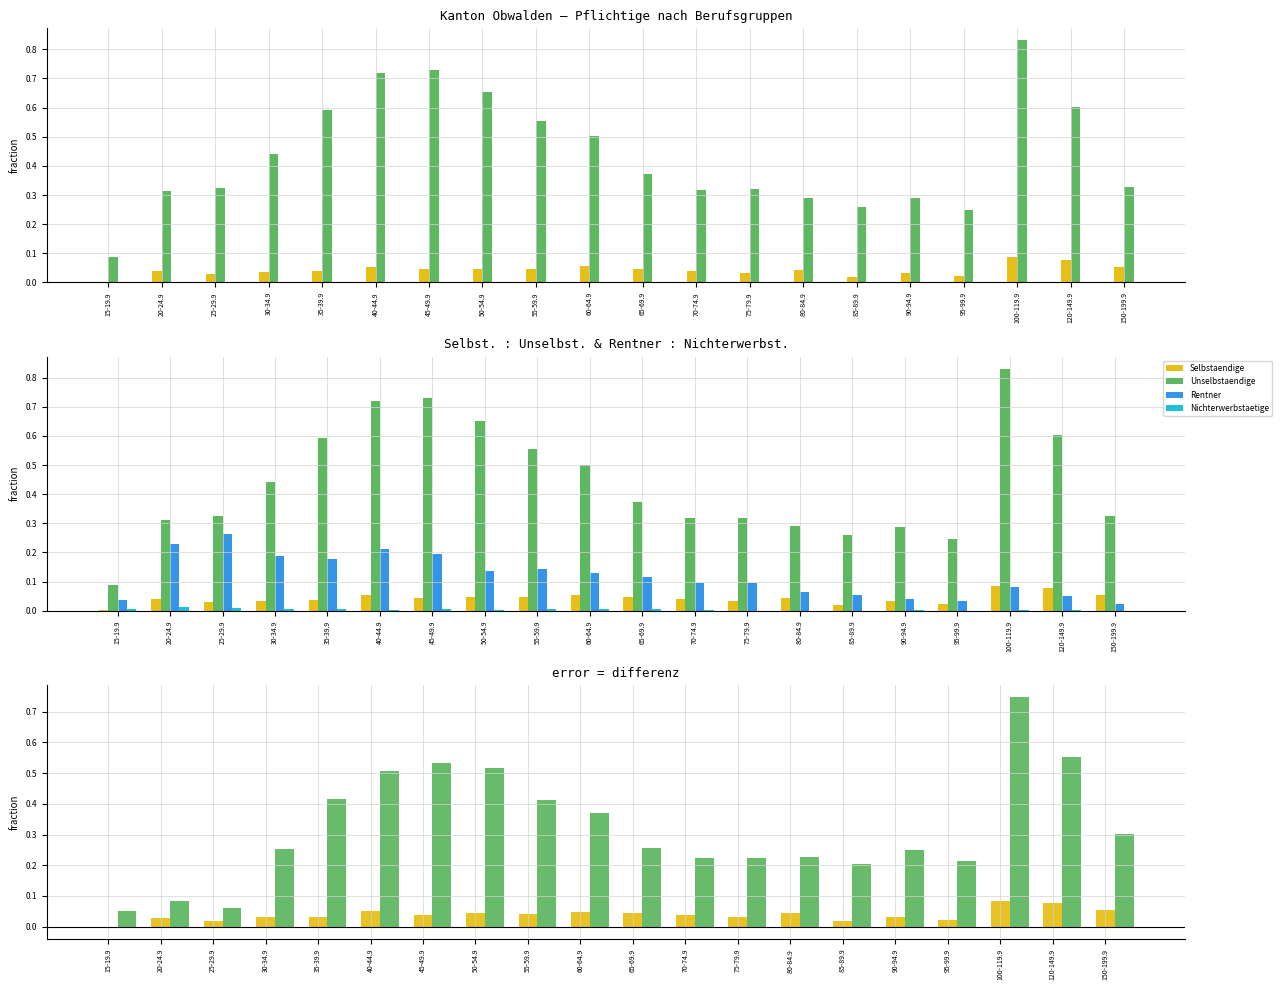

At which label does Unselbstaendige reach its minimum?

15-19.9